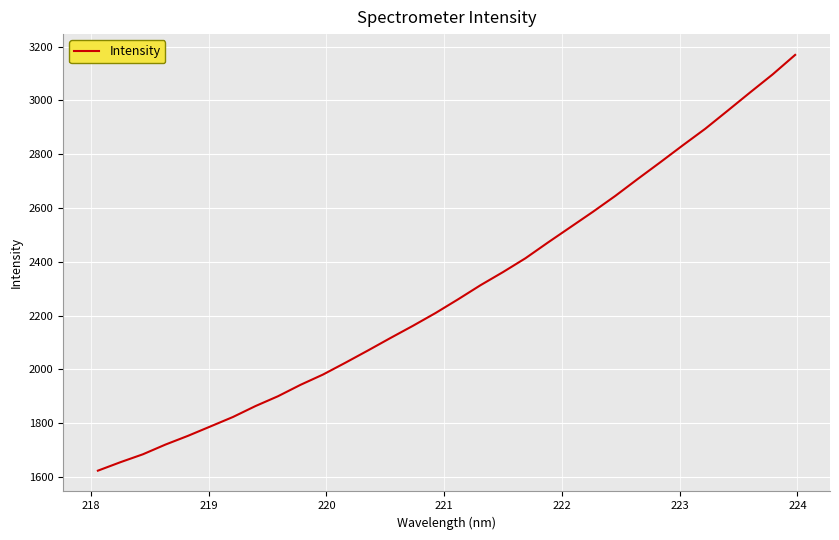

What is the maximum value shown in the chart?

3169.2